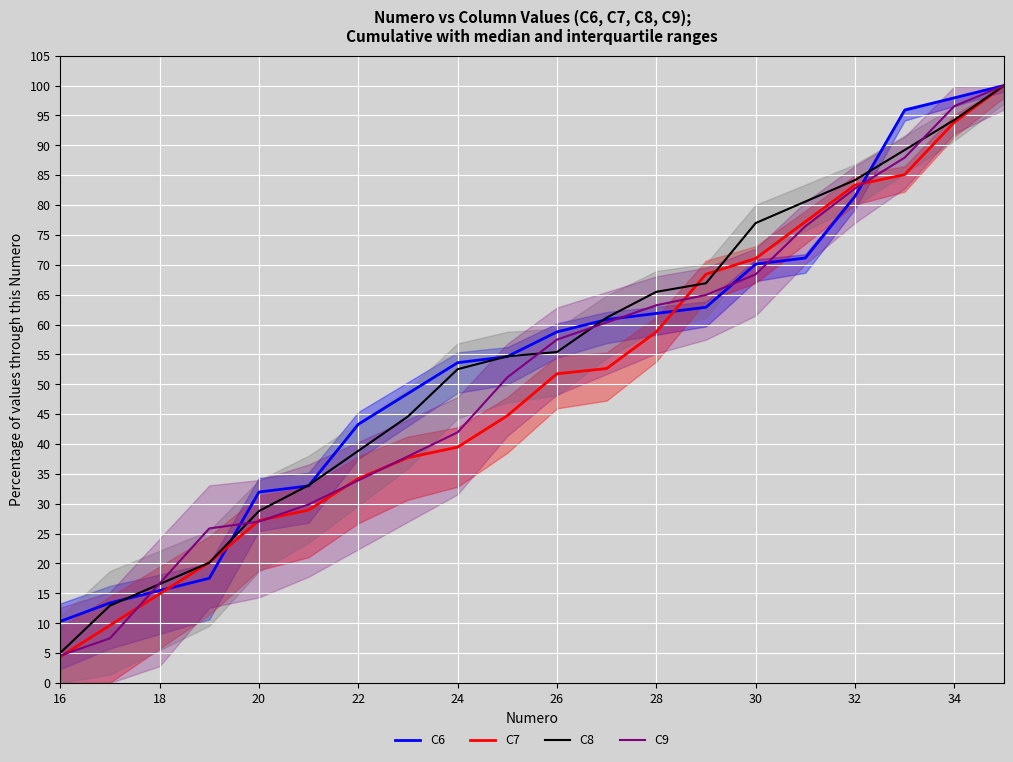

Reading right to left, list all the values displayed in this chart.

C6: 100.0	97.9	95.9	81.4	71.1	70.1	62.9	61.9	60.8	58.8	54.6	53.6	48.5	43.3	33.0	32.0	17.5	15.5	13.4	10.3
C7: 100.0	93.9	85.1	83.3	77.2	71.1	68.4	58.8	52.6	51.8	44.7	39.5	37.7	34.2	28.9	27.2	20.2	14.9	9.6	4.4
C8: 100.0	94.2	89.2	84.2	80.6	77.0	66.9	65.5	61.2	55.4	54.7	52.5	44.6	38.8	33.1	28.8	20.1	16.5	12.9	5.0
C9: 100.0	96.6	87.9	82.8	76.4	68.4	64.9	63.2	60.3	57.5	51.1	42.0	37.9	33.9	29.9	27.0	25.9	16.7	7.5	4.6